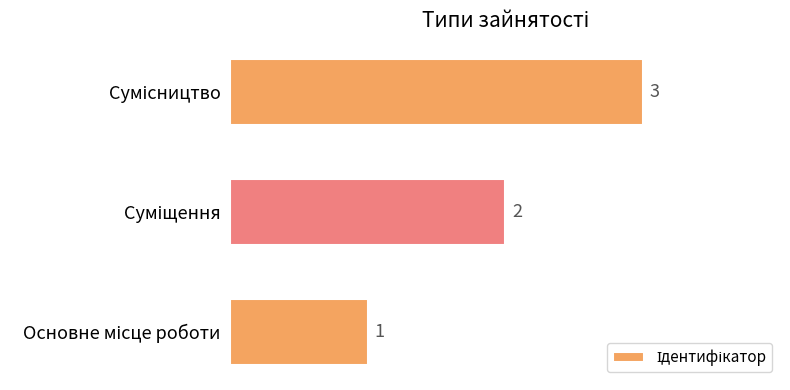

What is the sum of all values?

6